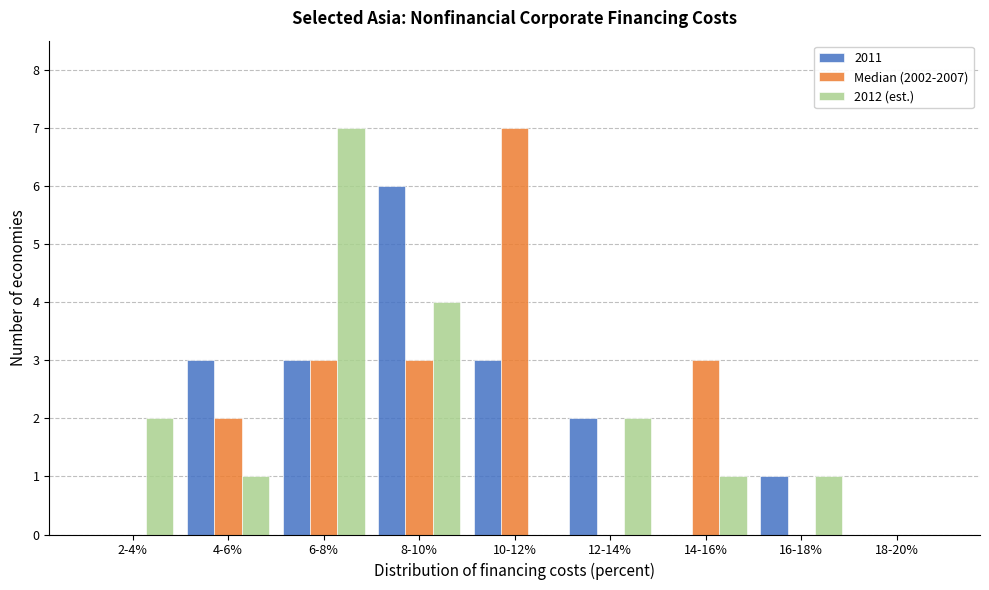

Reading left to right, what are all the values shown in this chart?

2011: 2-4%=0	4-6%=3	6-8%=3	8-10%=6	10-12%=3	12-14%=2	14-16%=0	16-18%=1	18-20%=0
Median (2002-2007): 2-4%=0	4-6%=2	6-8%=3	8-10%=3	10-12%=7	12-14%=0	14-16%=3	16-18%=0	18-20%=0
2012 (est.): 2-4%=2	4-6%=1	6-8%=7	8-10%=4	10-12%=0	12-14%=2	14-16%=1	16-18%=1	18-20%=0